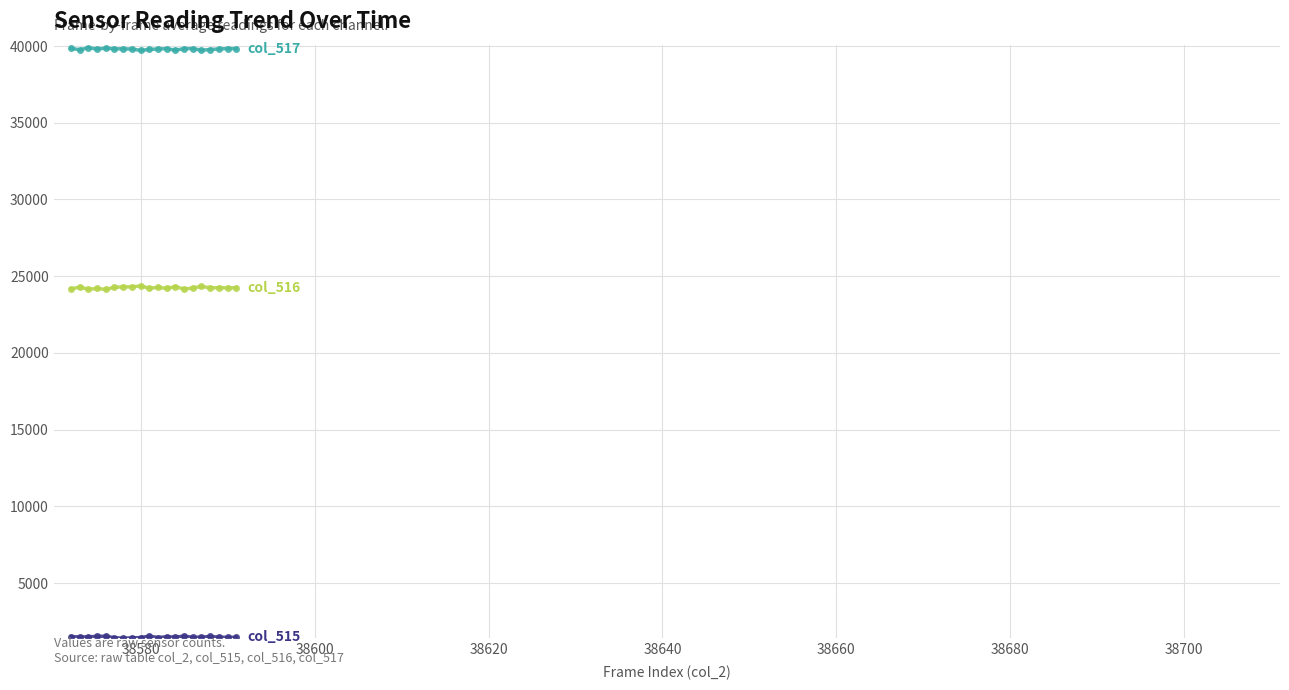

What is the greatest value displayed?

39890